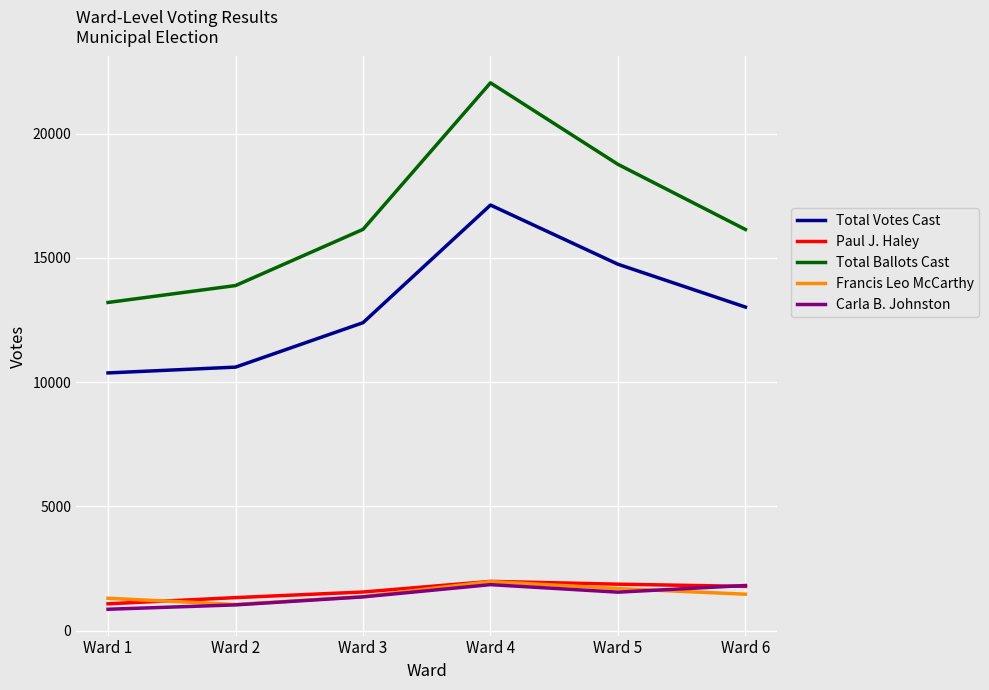

True or false: Francis Leo McCarthy and Carla B. Johnston intersect in this chart.

True